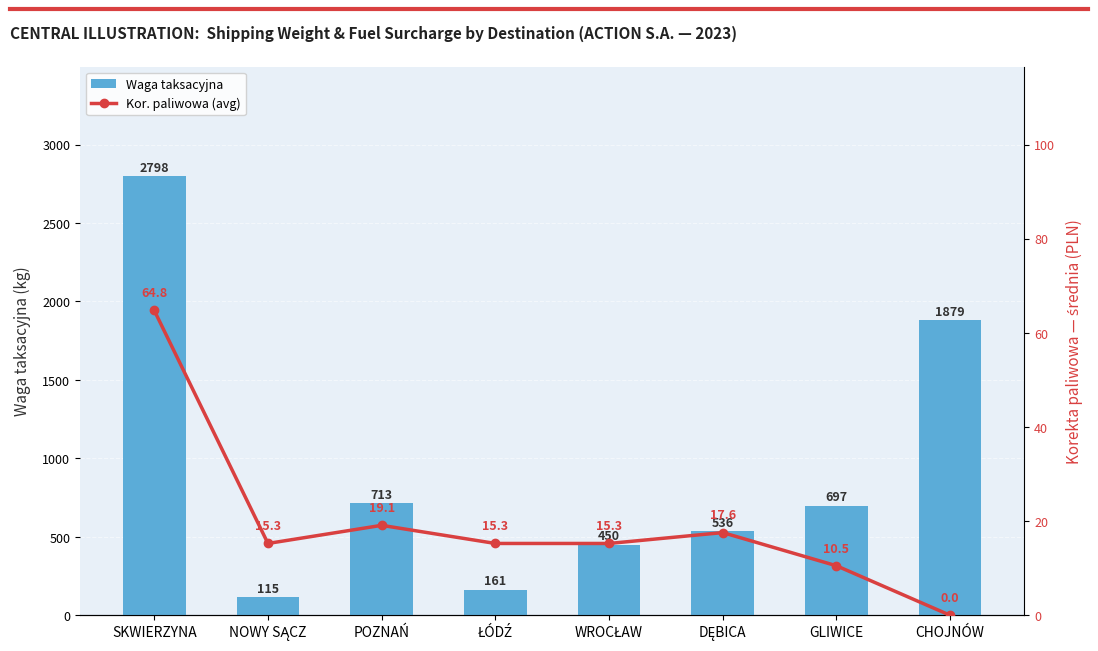

Reading left to right, list all the values displayed in this chart.

Waga taksacyjna: 2798.0	115.0	713.0	161.0	449.7	536.0	696.9	1879.2
Kor. paliwowa (avg): 64.8	15.3	19.1	15.3	15.3	17.6	10.5	0.0